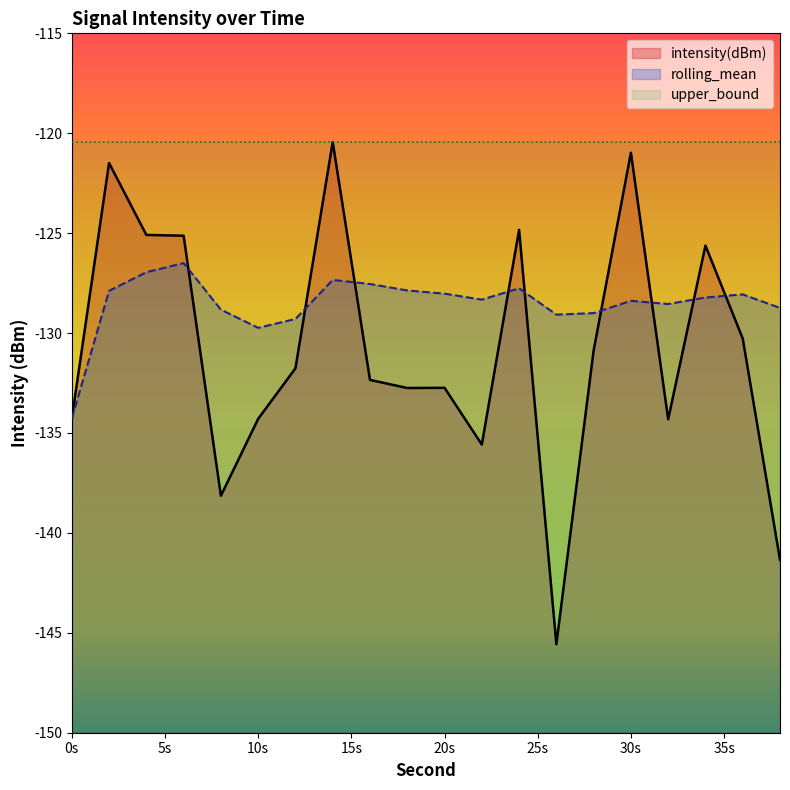

Where is intensity(dBm) nearest to the value -133?

18